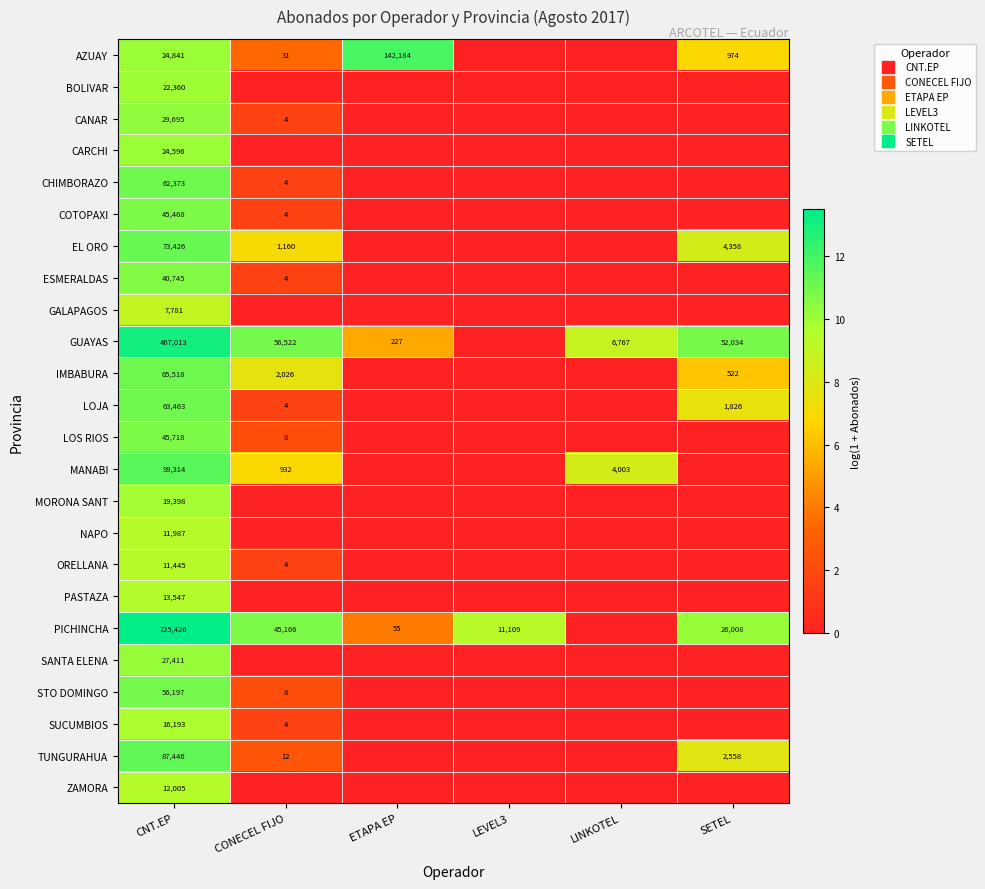

What is the sum of the IMBABURA values at SETEL and CONECEL FIJO?

13.9